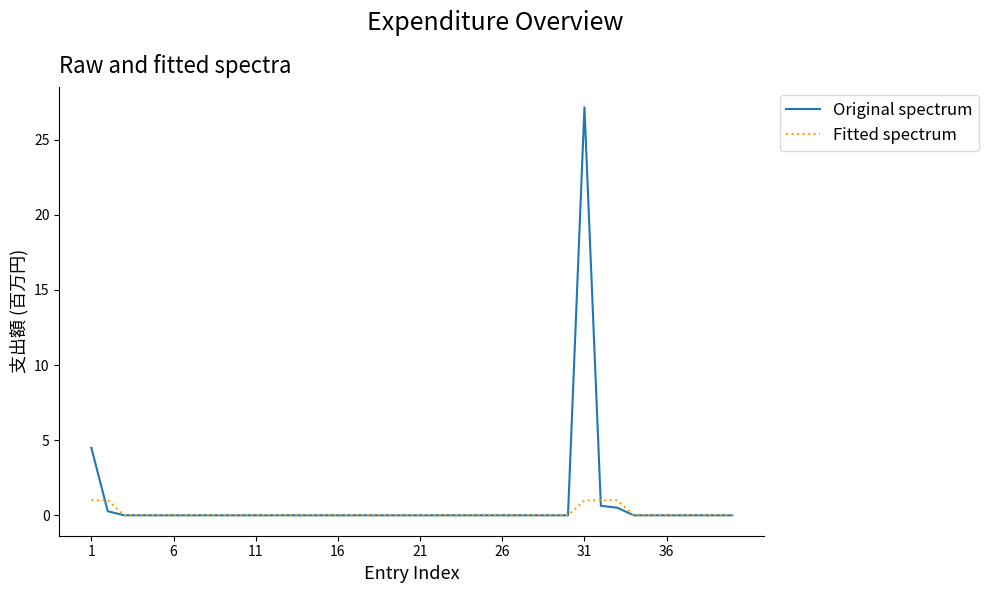

Rank the series by their maximum value, from lowest to highest.

Fitted spectrum, Original spectrum